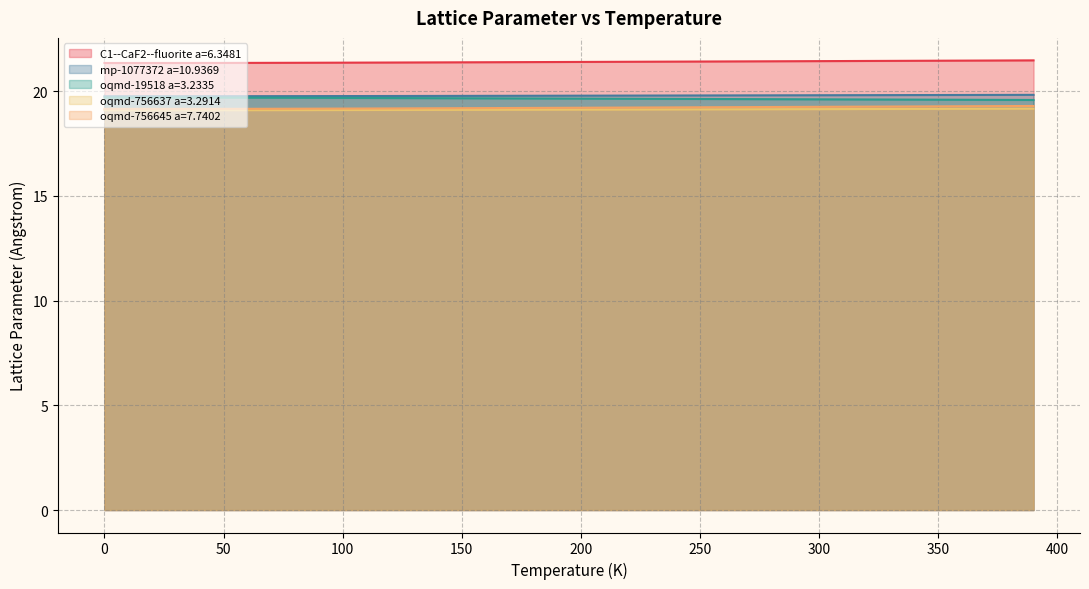

What is the maximum value shown in the chart?

21.5